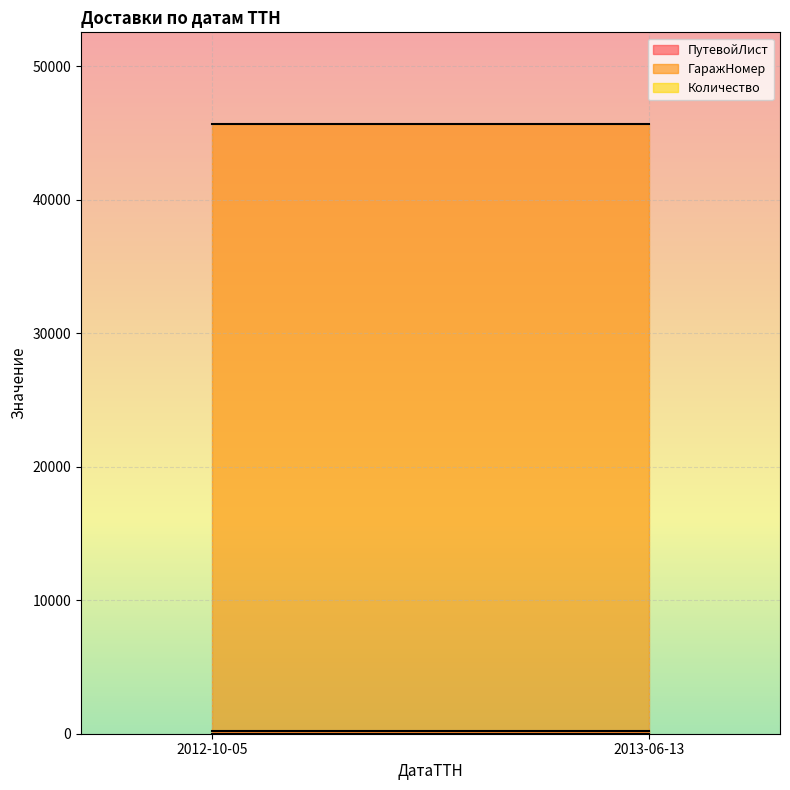

The value of Количество at 2013-06-13 is 3. True or false?

False